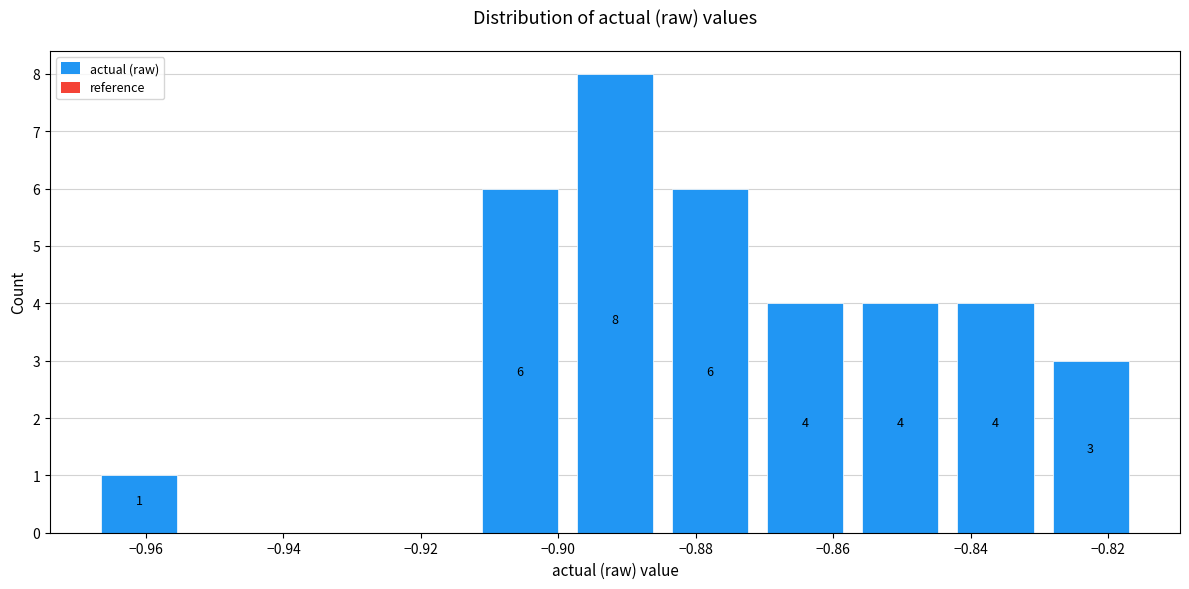

Over which range of the x-axis is the bar tallest?

-0.898 to -0.884